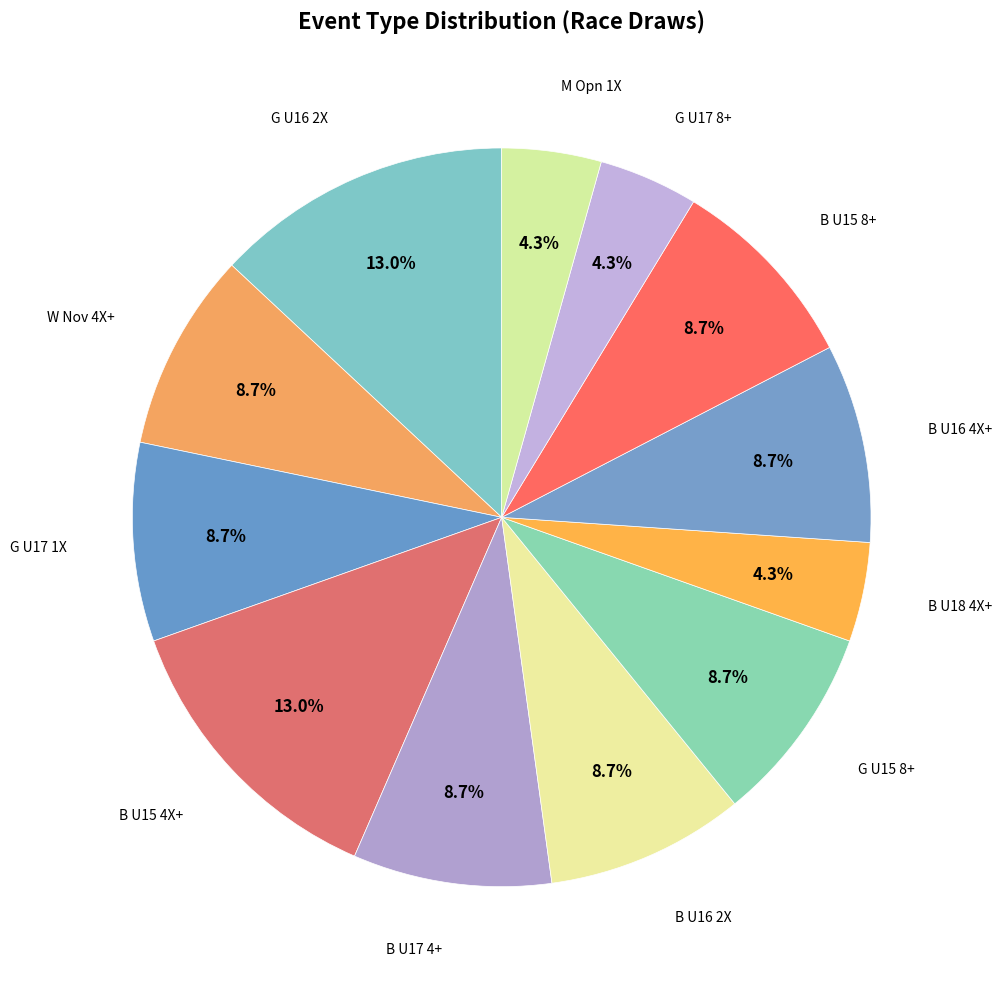

How many segments does this pie chart have?

12